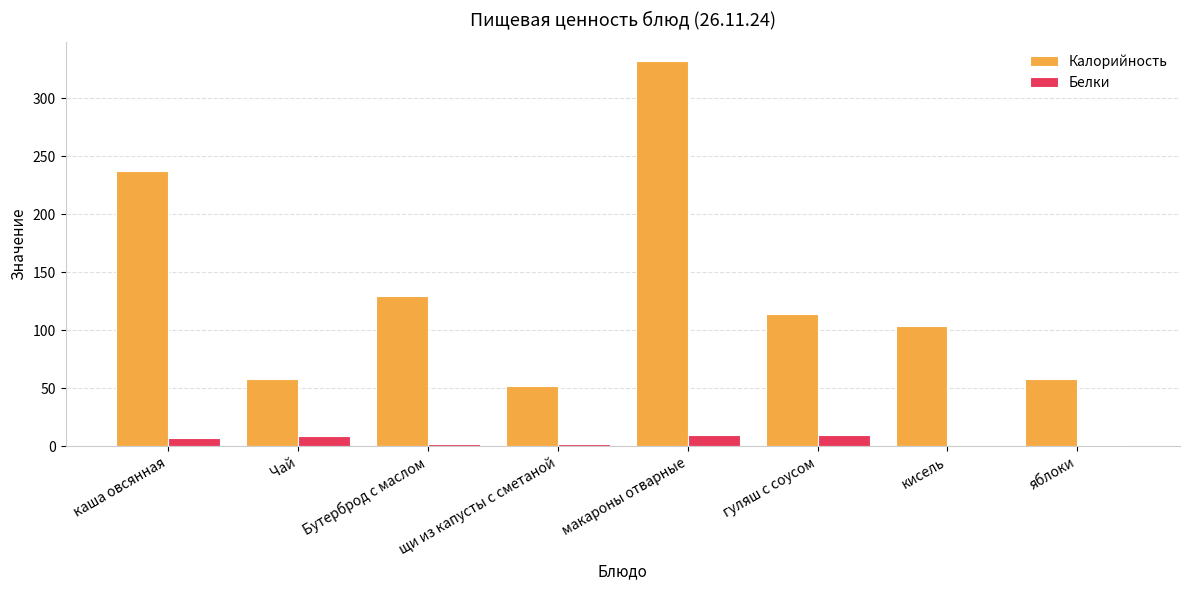

How many data points does each series have?

8